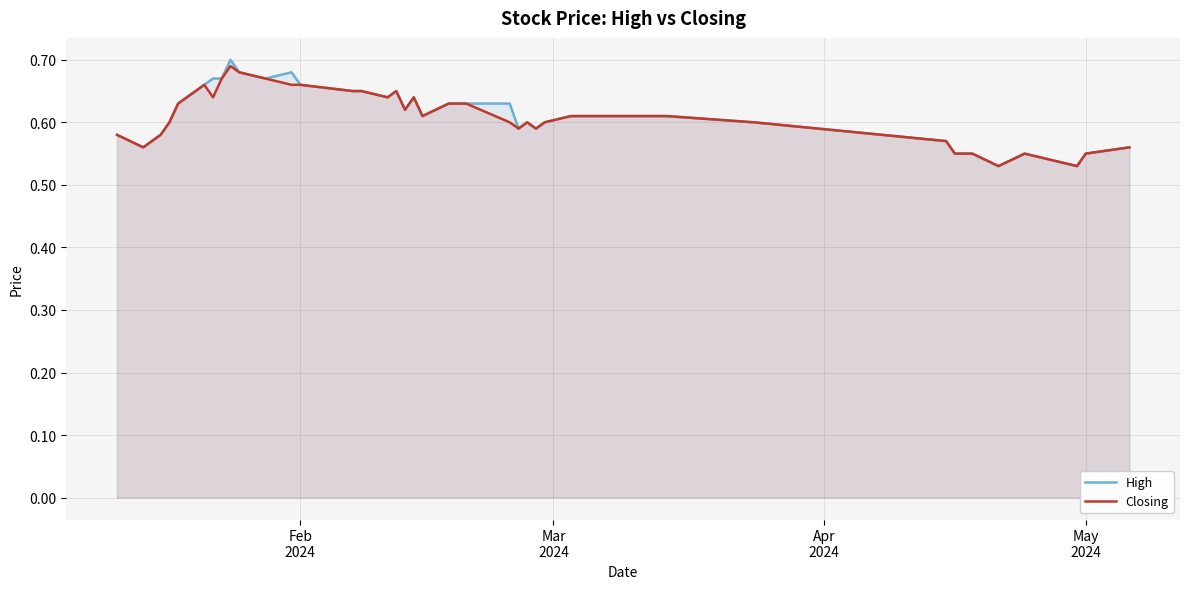

Which series has the largest range (max minus min)?

High